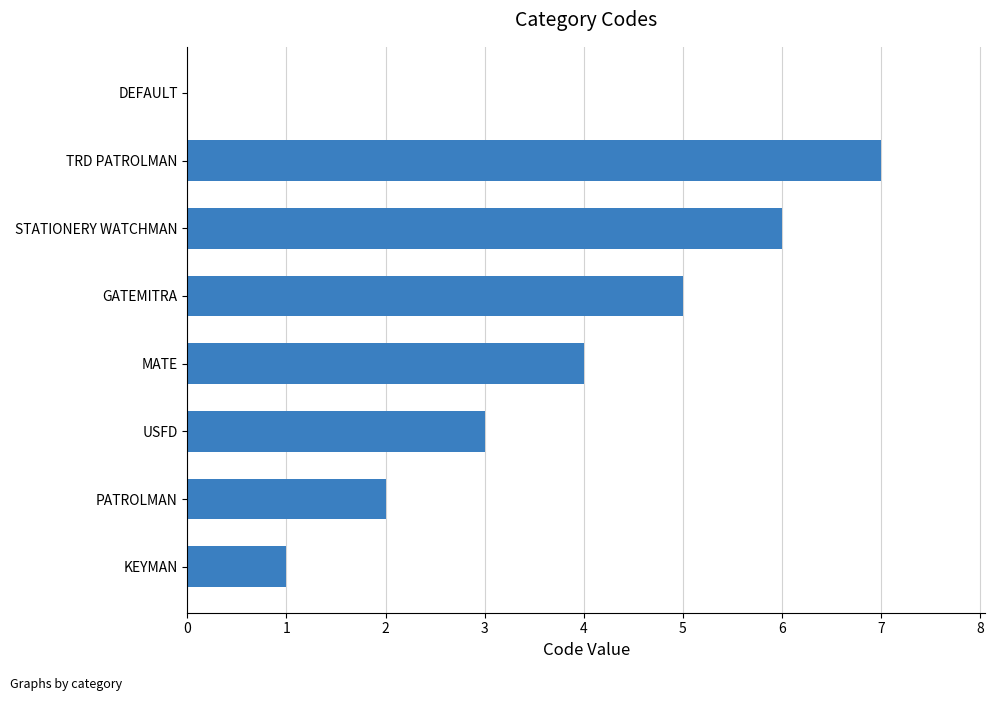

What is the greatest value displayed?

7